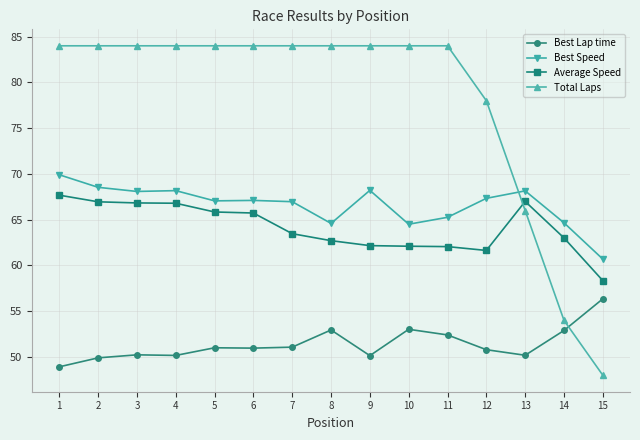

True or false: Best Lap time has more than 2 interior local peaks.

True